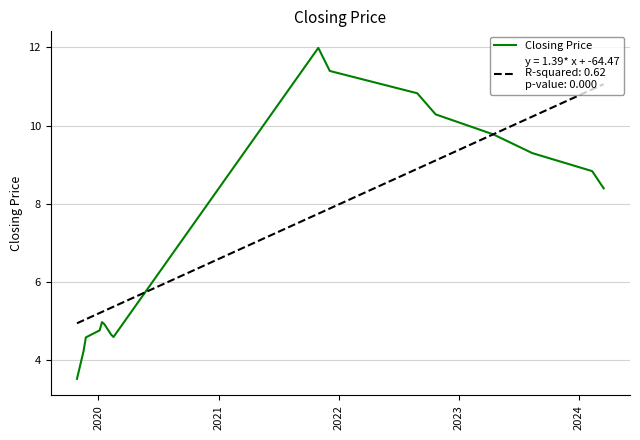

What is the greatest value displayed?

12.0